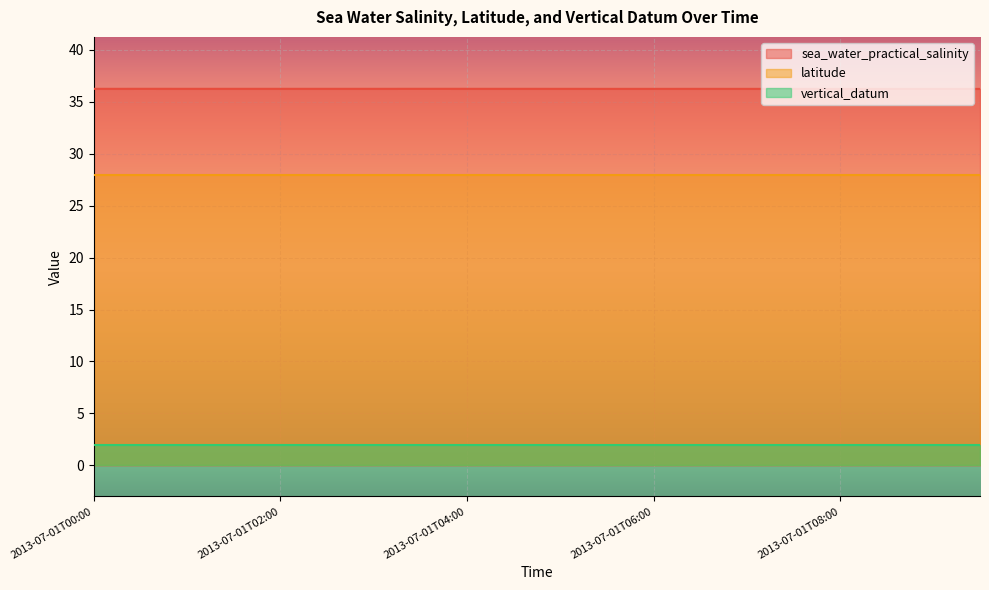

True or false: latitude has more than 1 points higher than both neighbors.

False